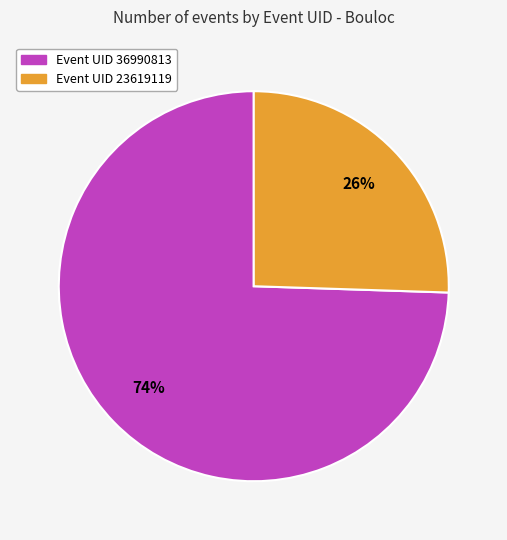

Is there a majority slice in this chart?

Yes